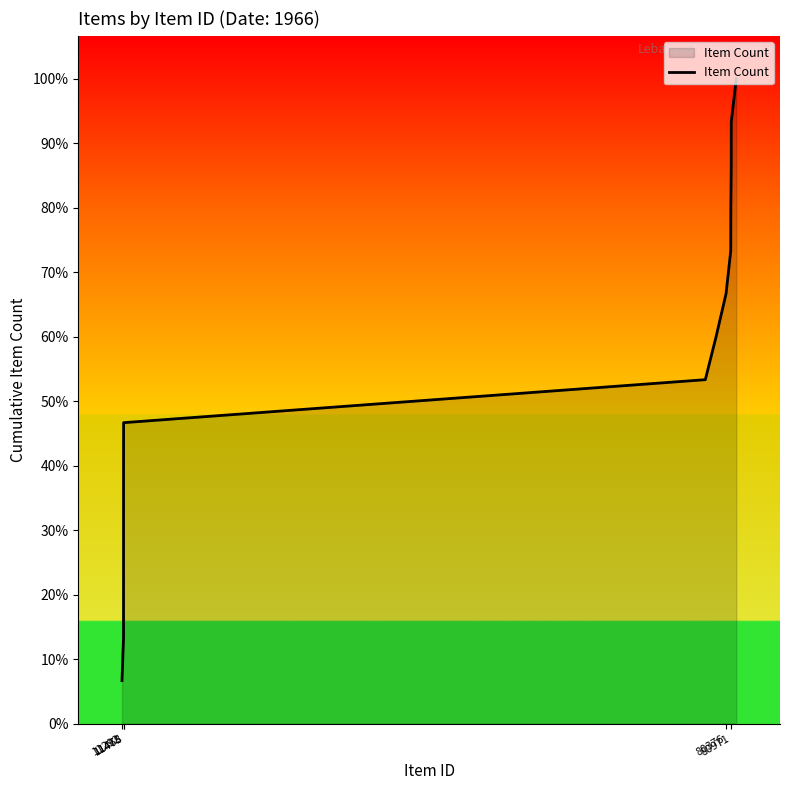

True or false: there are more than 2 points higher than both neighbors.

False